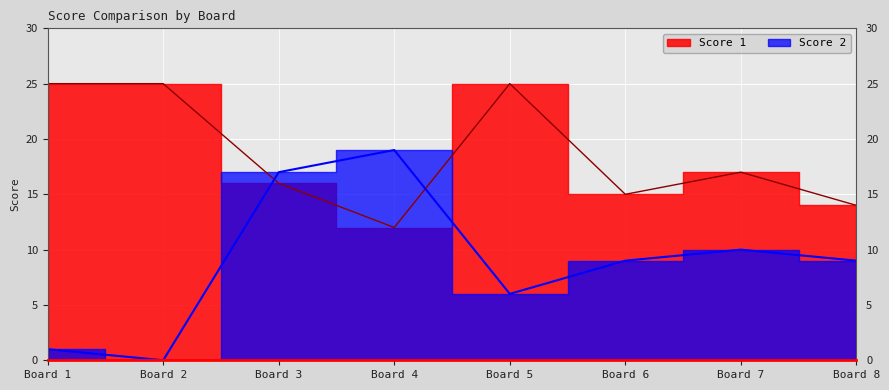

How many positive values does the Score 2 series have?

7